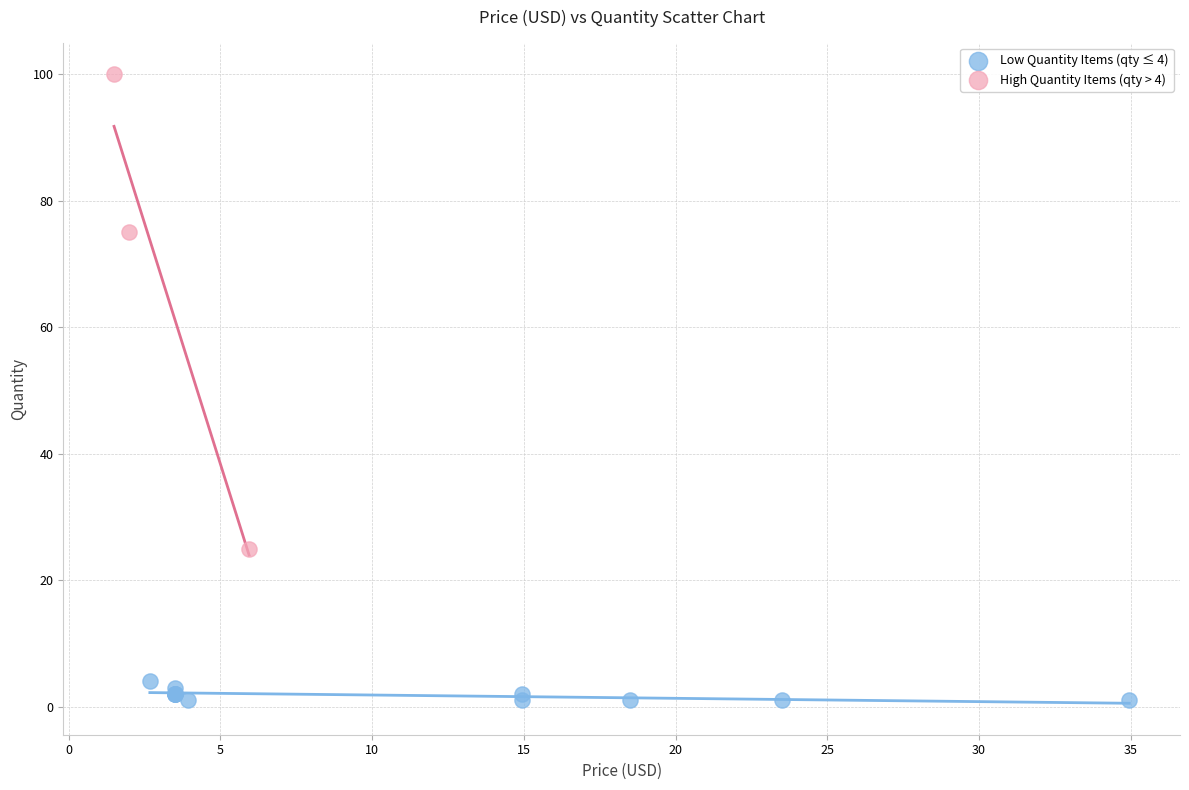

Which series has the widest spread of Y values?

High Quantity Items (qty > 4)